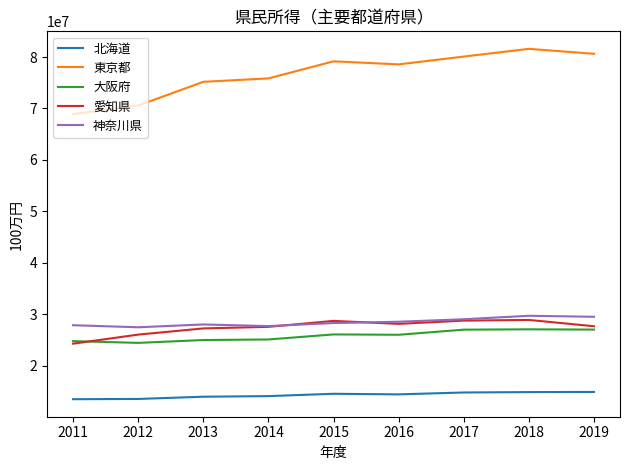

Which series has the largest total across all categories?

東京都